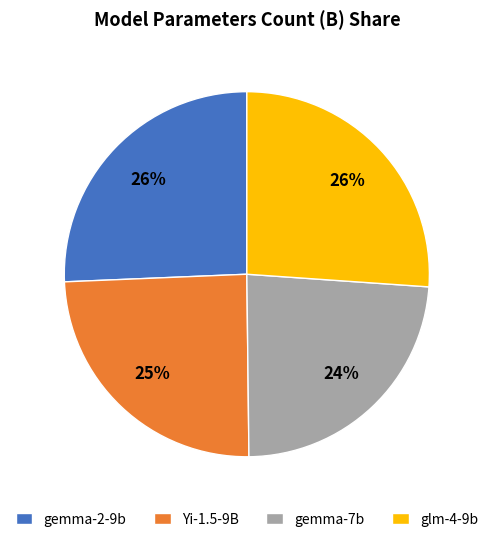

Which category has the smallest portion of the pie?

gemma-7b